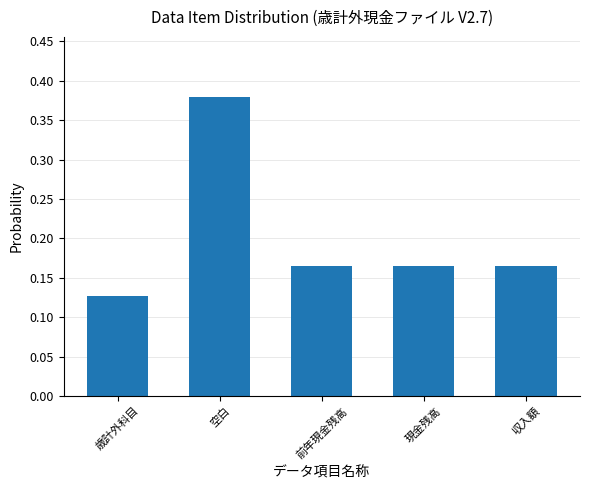

Which category has the highest value across all series?

空白